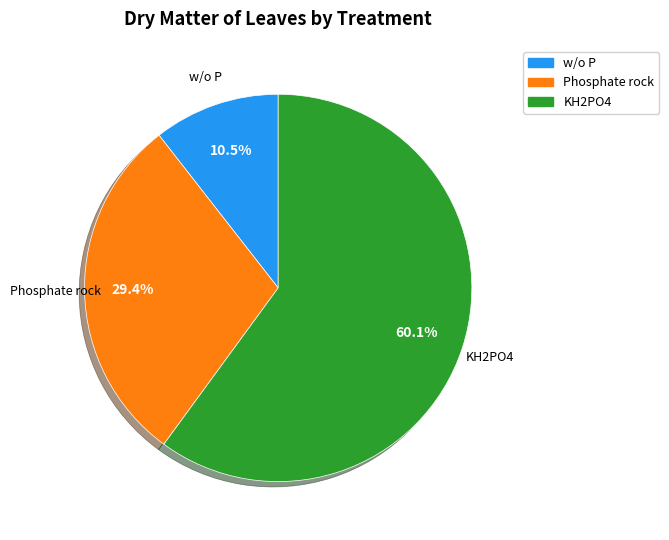

Which category accounts for the majority?

KH2PO4